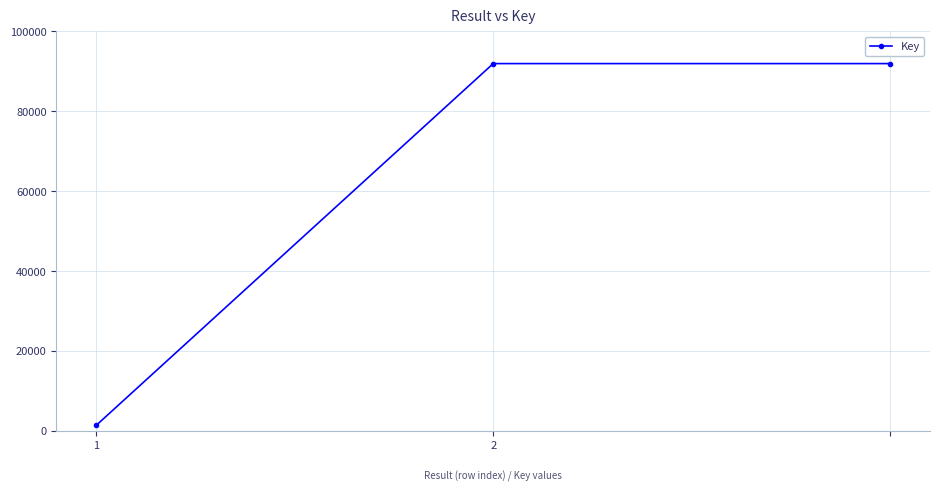

What is the average value?

61728